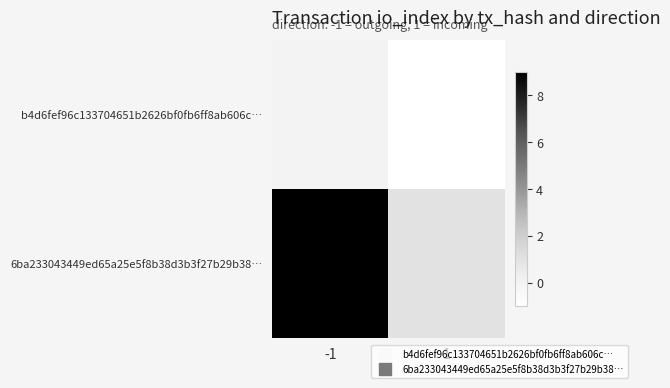

At which category is the sum across all series the highest?

-1